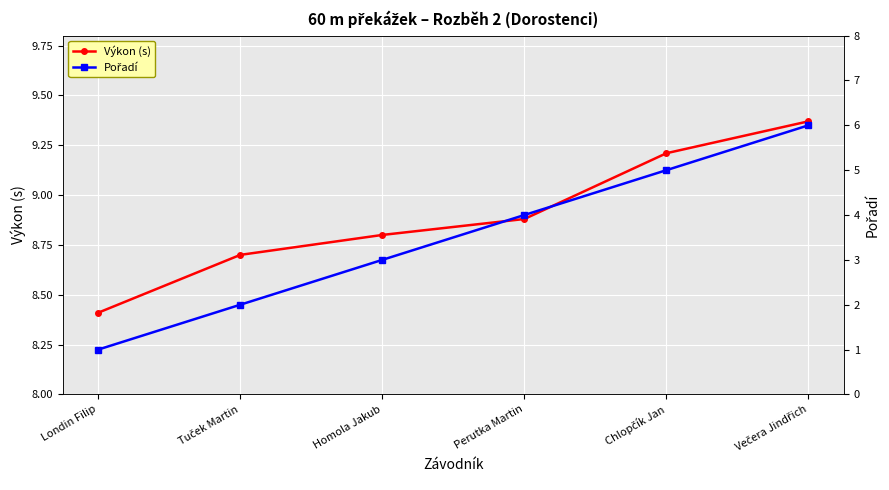

What is the lowest value of the Výkon (s) series?

8.4